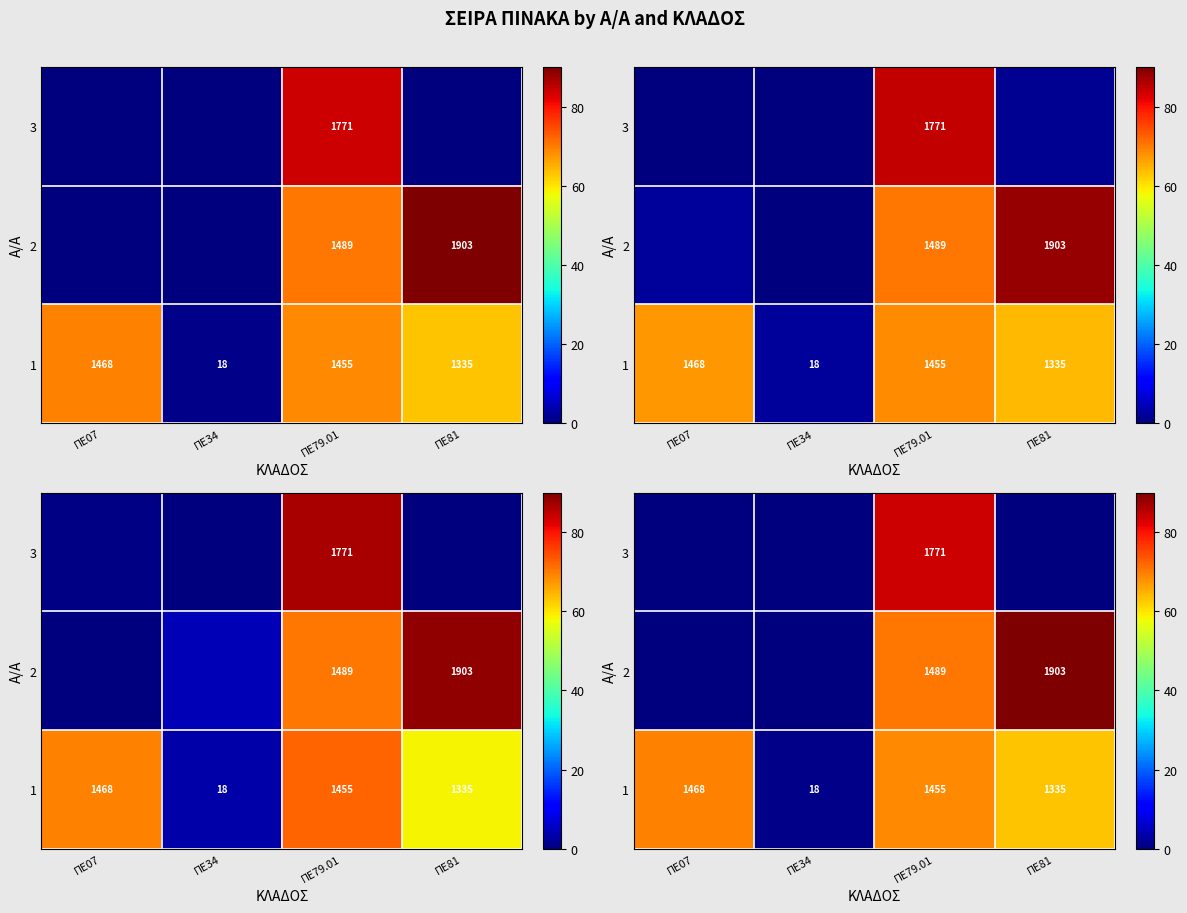

At which label does row_2 reach its minimum?

ΠΕ07